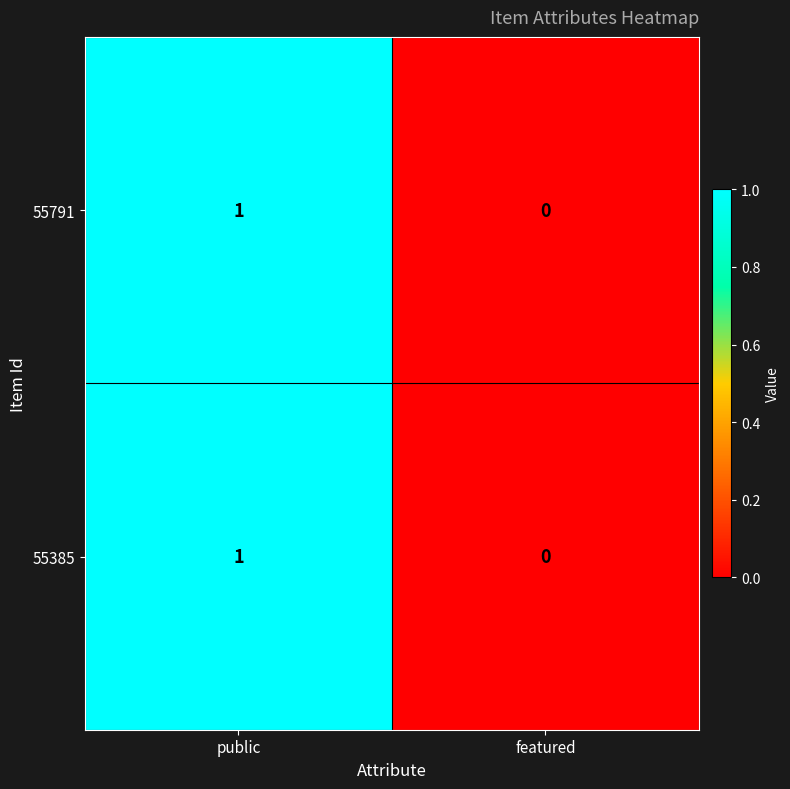

Which category has the lowest value in the 55791 series?

featured